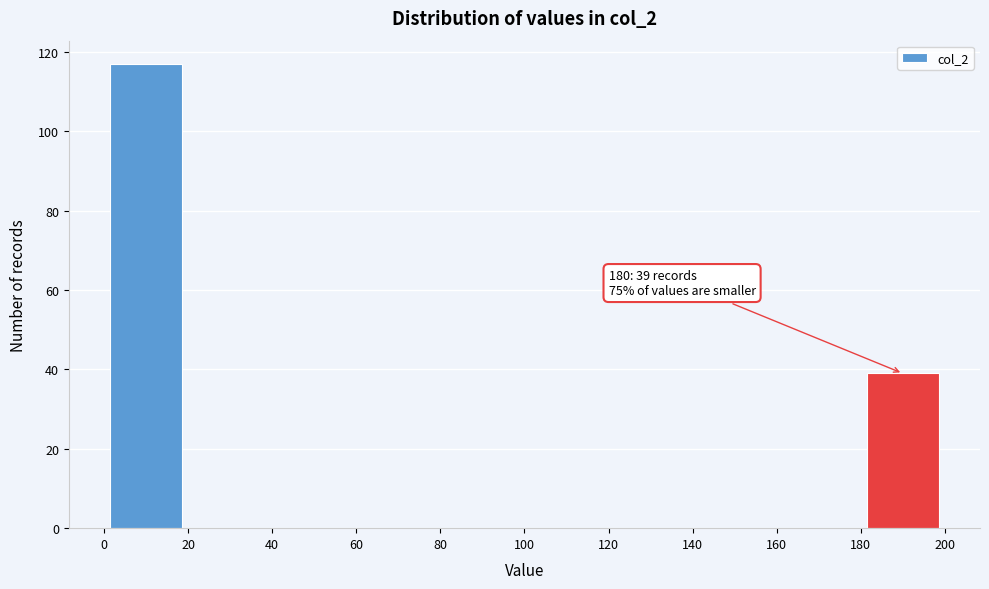

Over which range of the x-axis is the bar tallest?

0 to 20